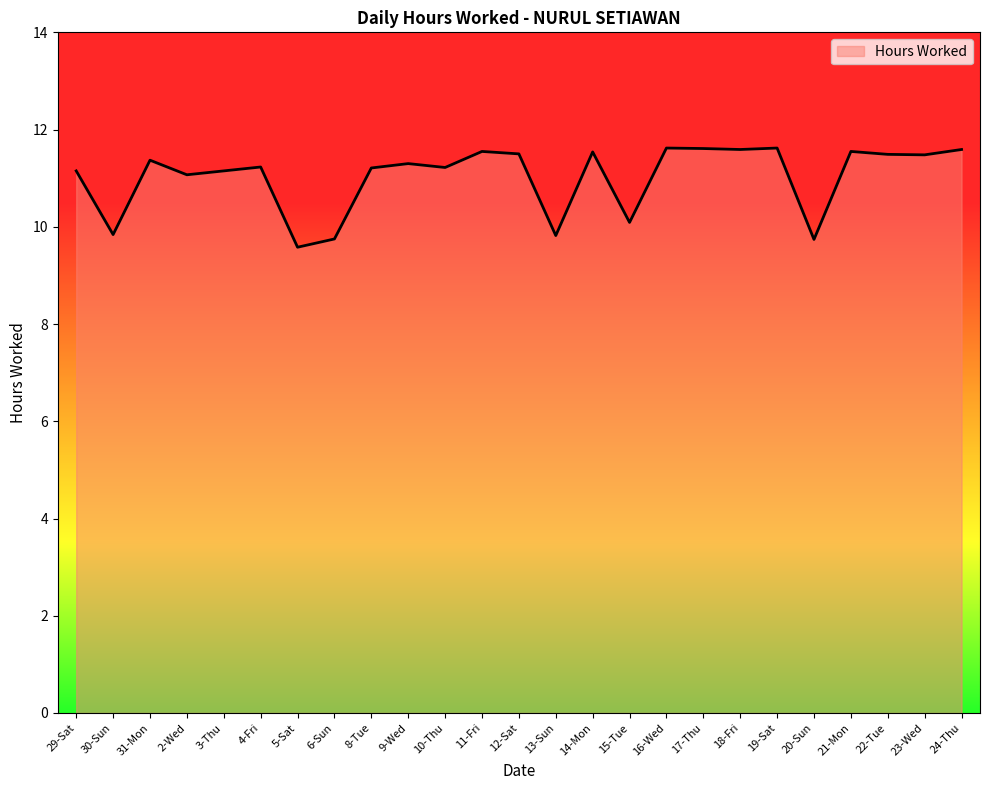

What is the smallest value displayed?

9.6